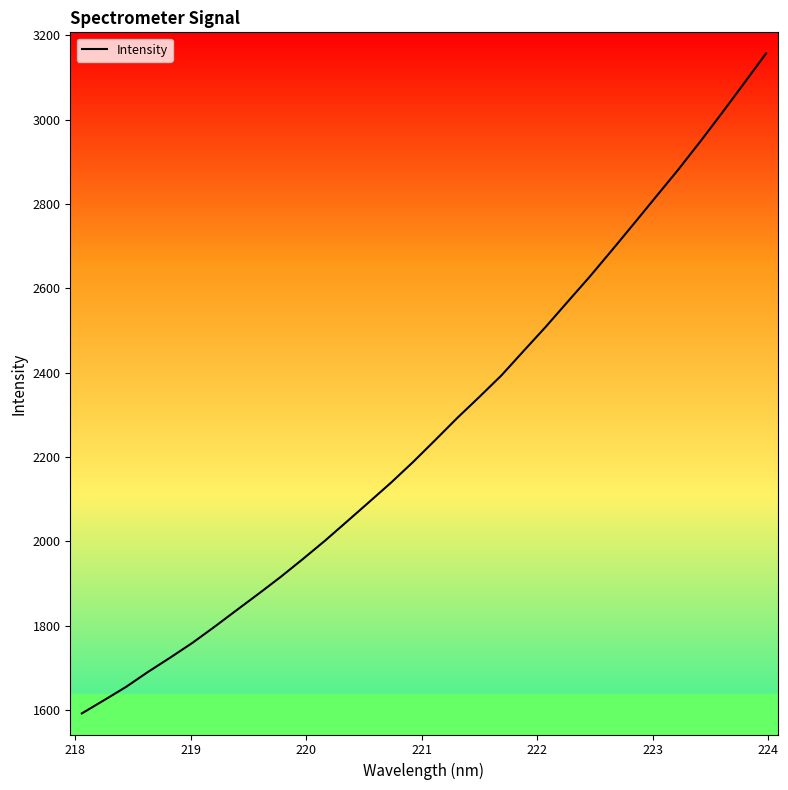

How many lines are shown in the chart?

1